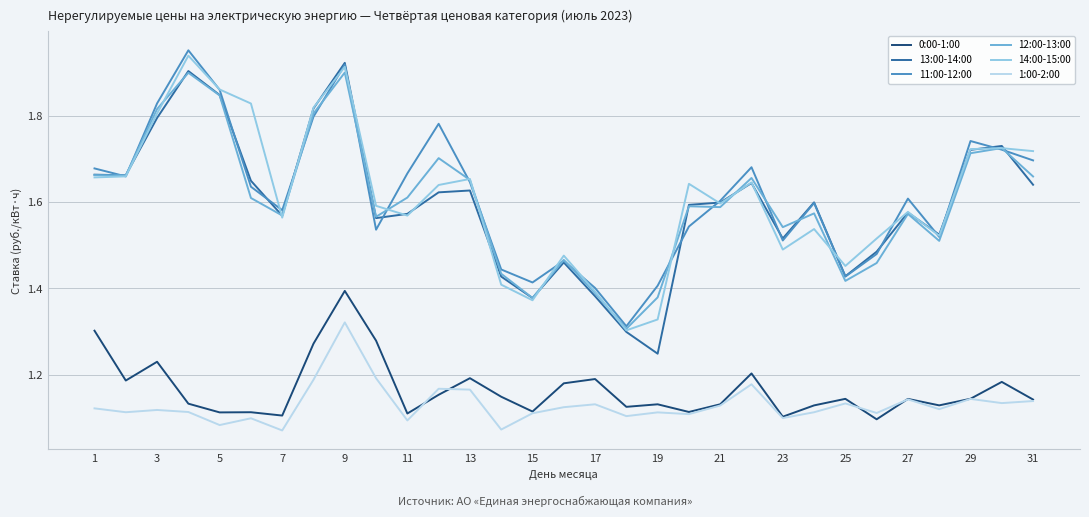

True or false: 11:00-12:00 and 0:00-1:00 intersect in this chart.

False